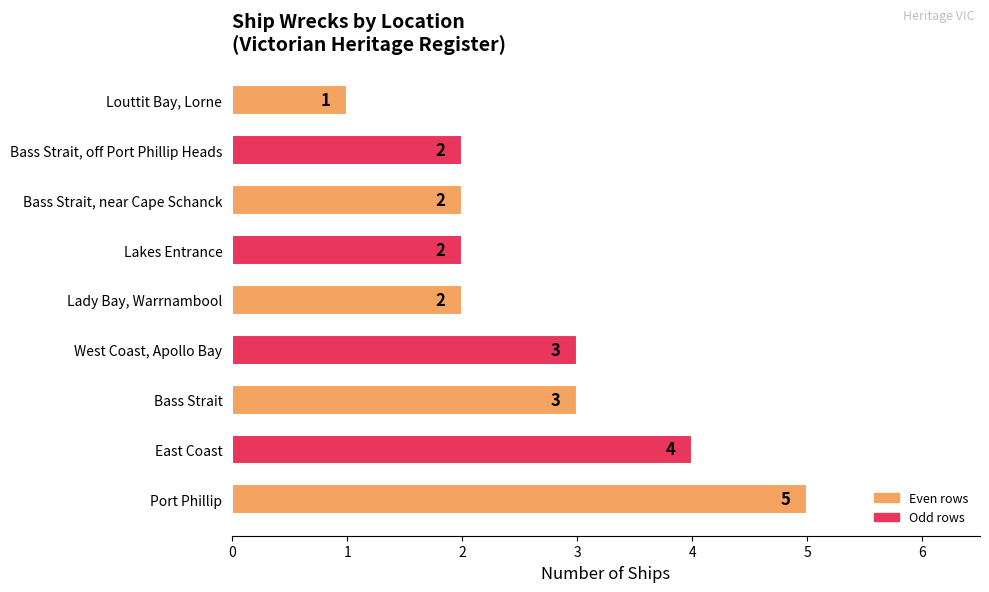

How many series are shown in this chart?

1